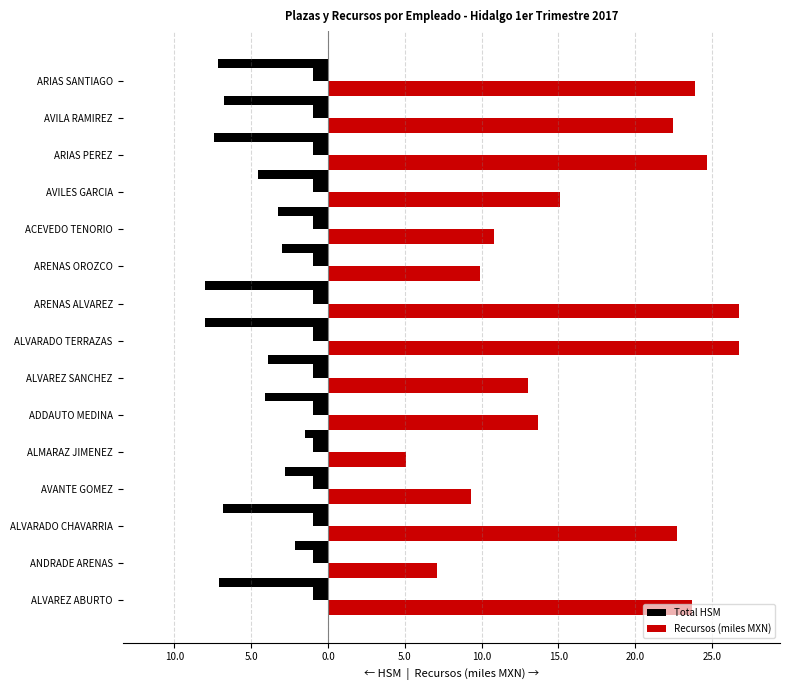

What are all the series names shown in the legend?

Total HSM, Recursos (miles MXN)